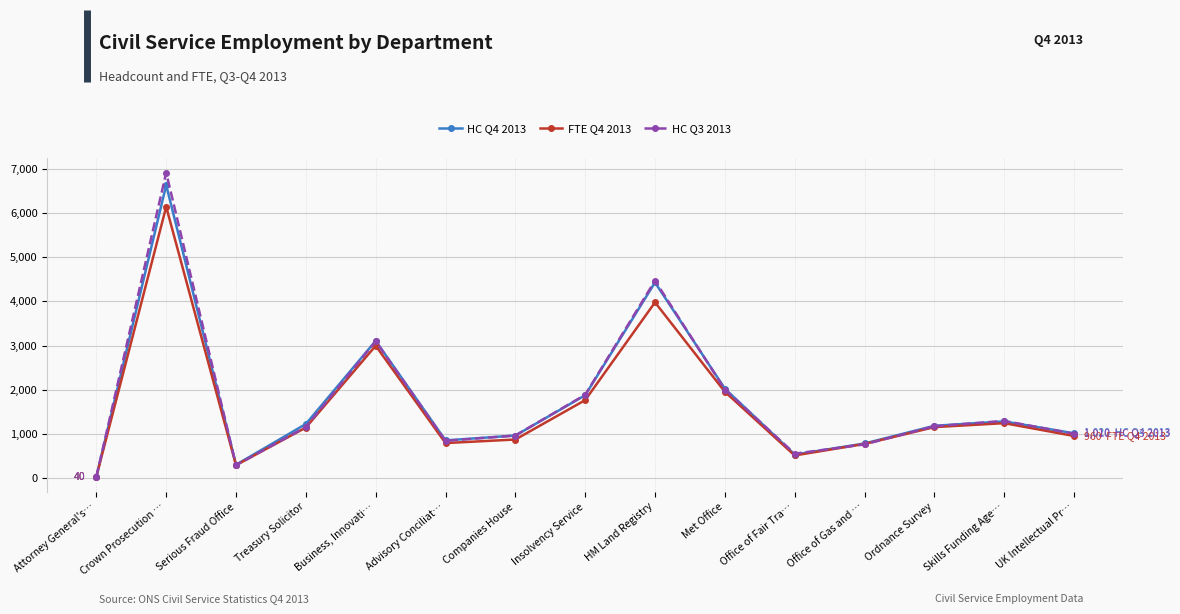

What are all the series names shown in the legend?

HC Q4 2013, FTE Q4 2013, HC Q3 2013